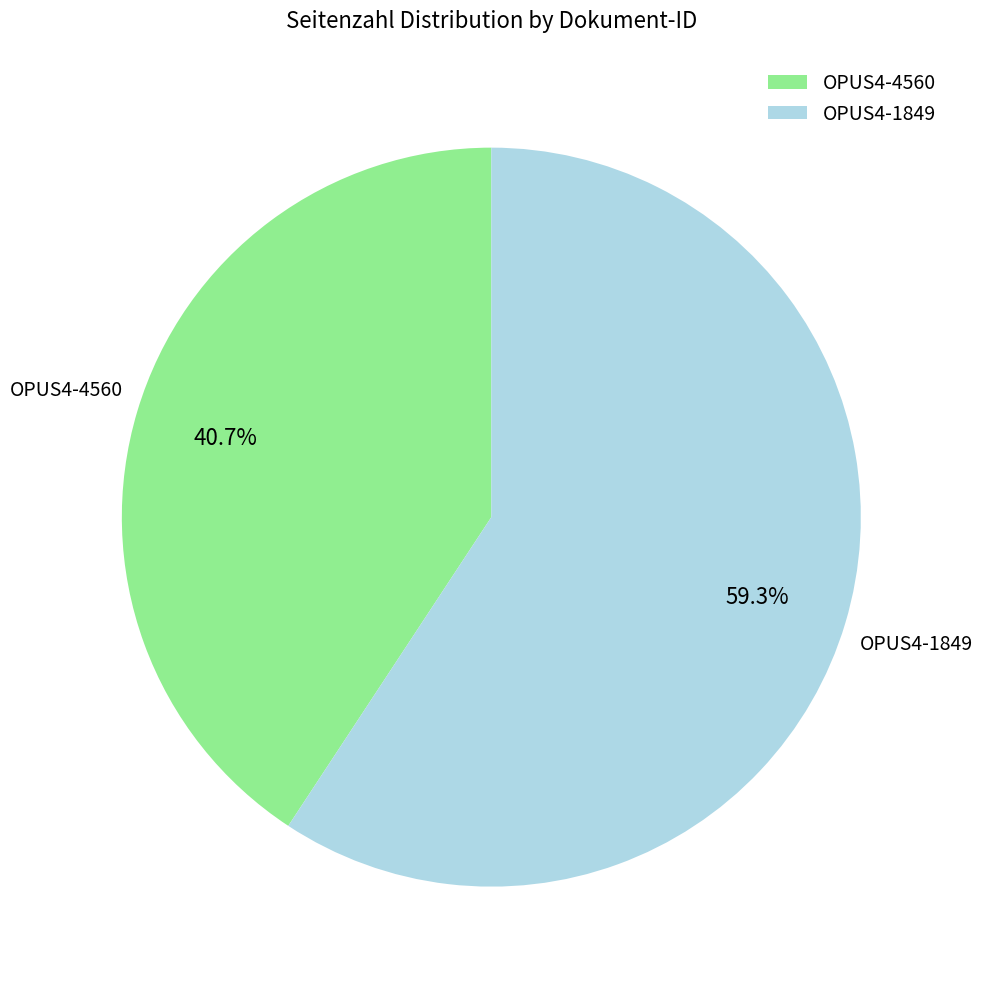

True or false: OPUS4-1849 accounts for 59% of the total.

True